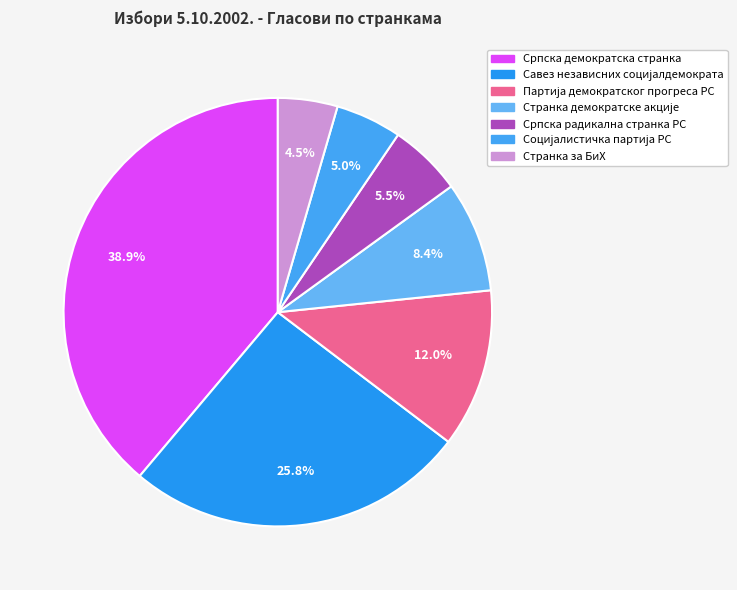

To the nearest percent, what is the difference between the largest and smallest slice percentages?

34%